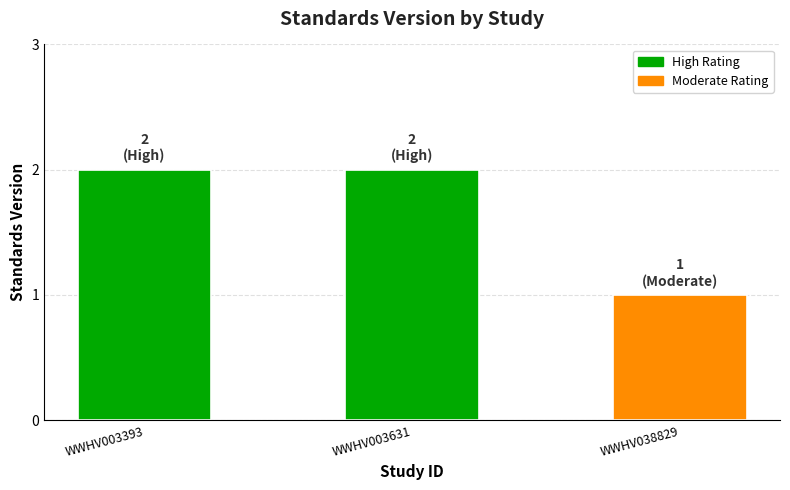

Which category has the lowest value across all series?

WWHV038829